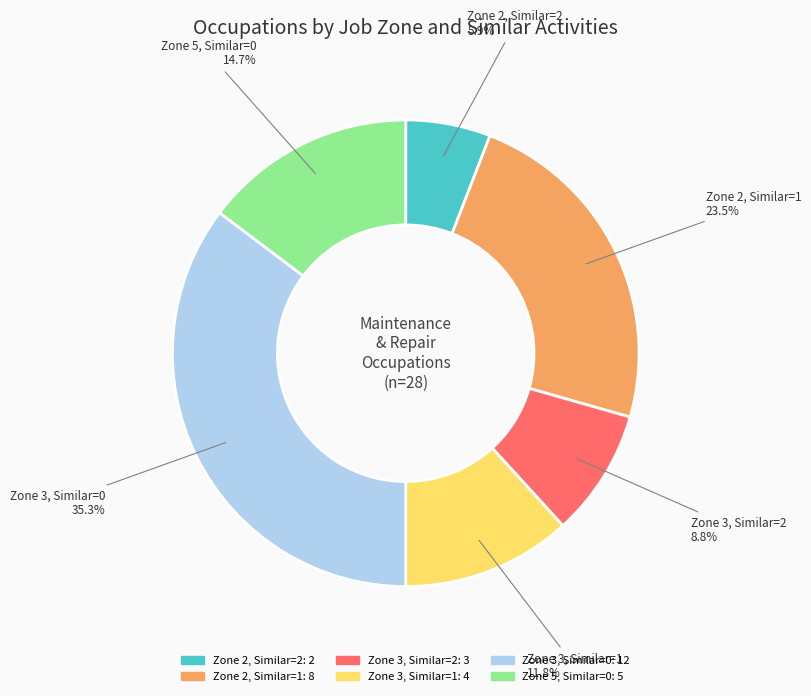

Which slice is the largest?

Zone 3, Similar=0